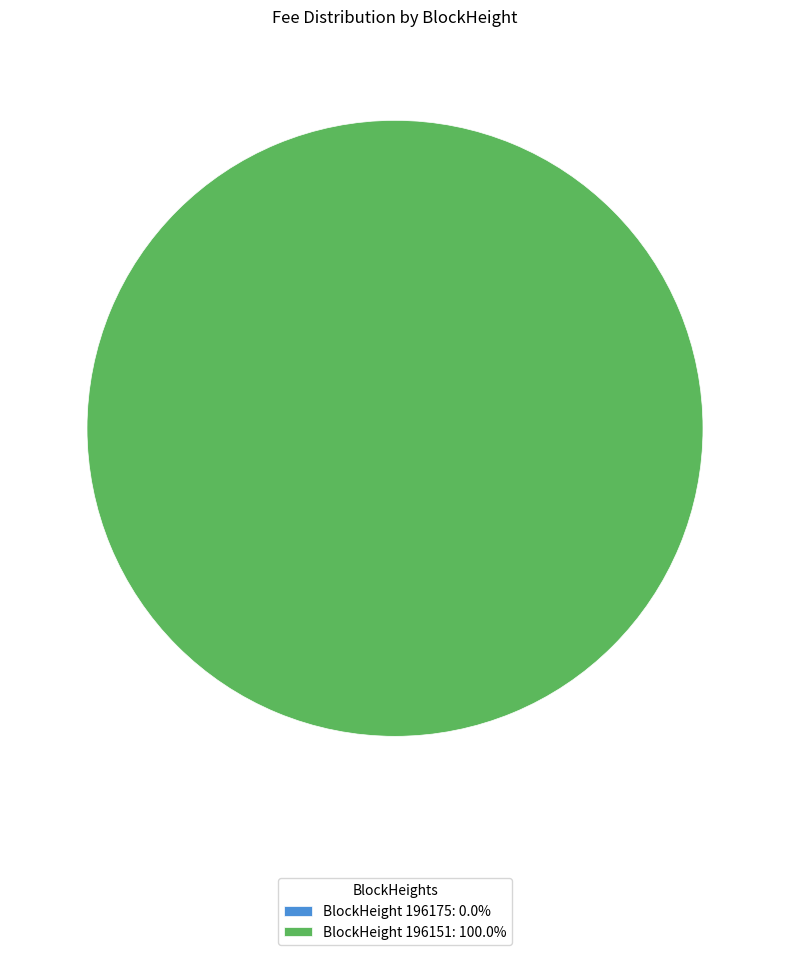

How many segments does this pie chart have?

2